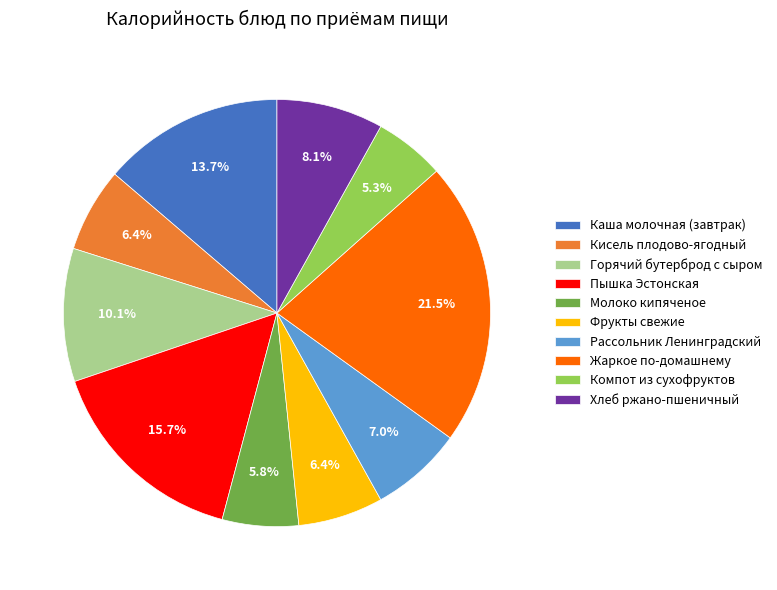

Is there a majority slice in this chart?

No